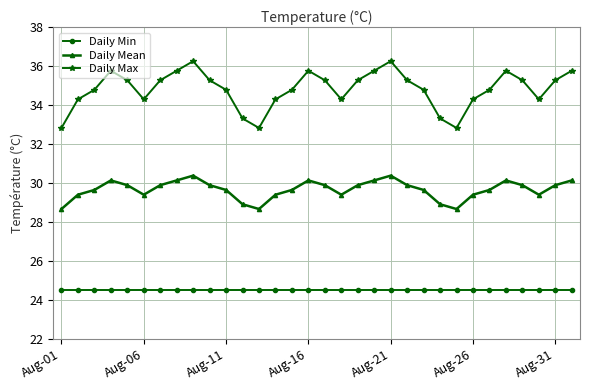

Rank the series by their maximum value, from lowest to highest.

Daily Min, Daily Mean, Daily Max